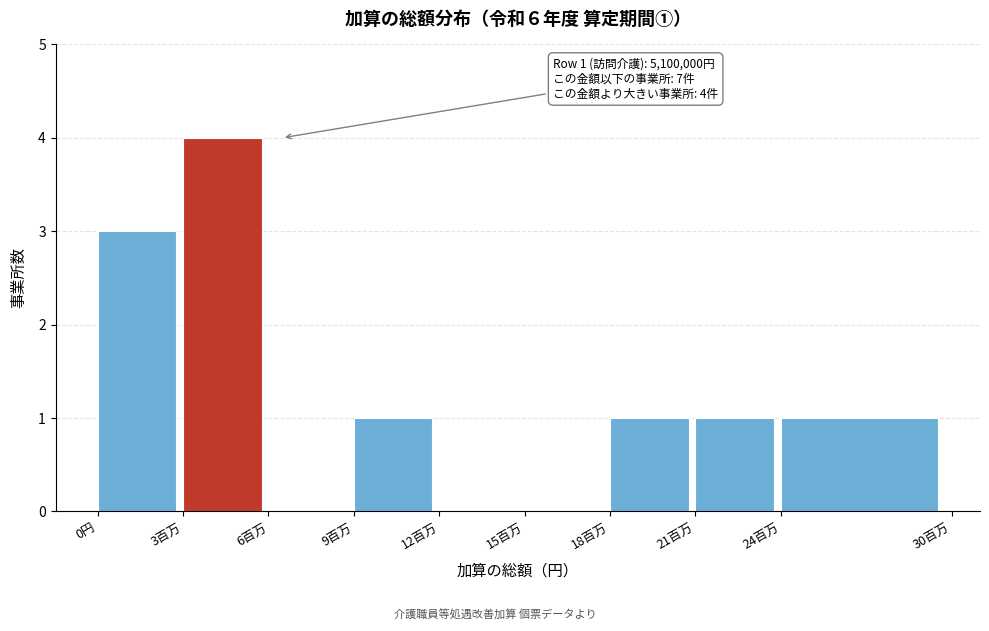

Reading left to right, list all the values displayed in this chart.

0円=3	3百万=4	6百万=0	9百万=1	12百万=0	15百万=0	18百万=1	21百万=1	24百万=1